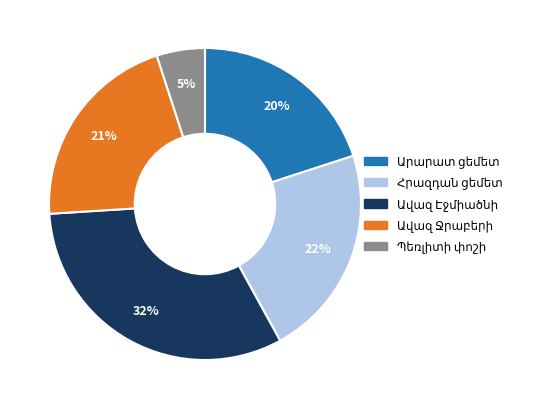

How many slices are in this pie chart?

5